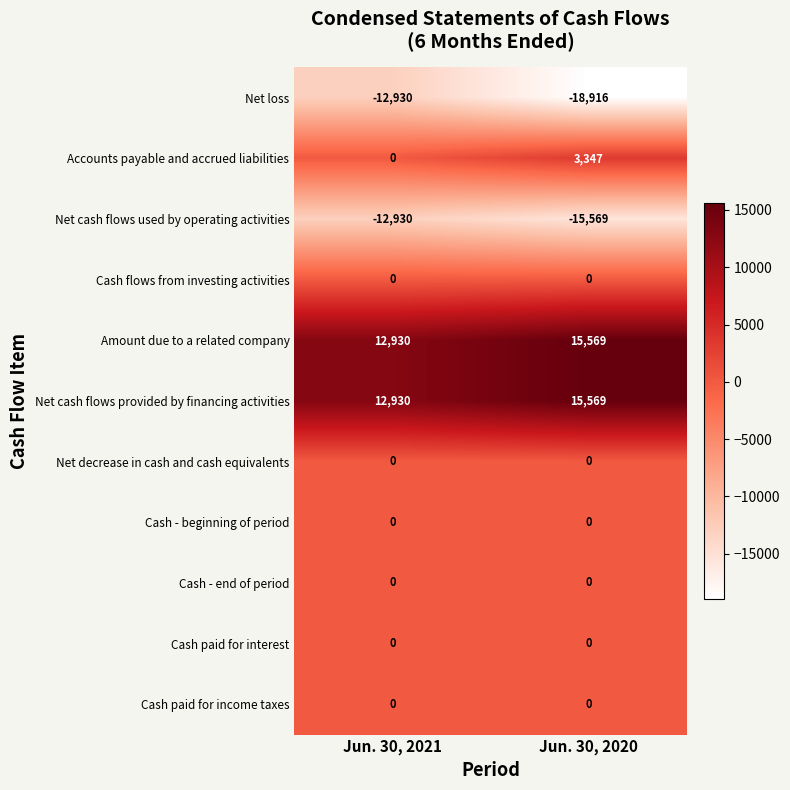

How many values in the Net cash flows used by operating activities series are below -12930?

1